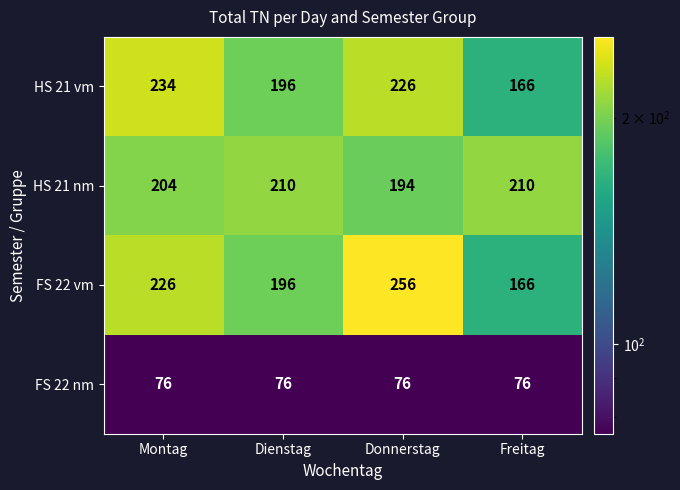

Reading right to left, extract all data points from this chart.

HS 21 vm: 166	226	196	234
HS 21 nm: 210	194	210	204
FS 22 vm: 166	256	196	226
FS 22 nm: 76	76	76	76